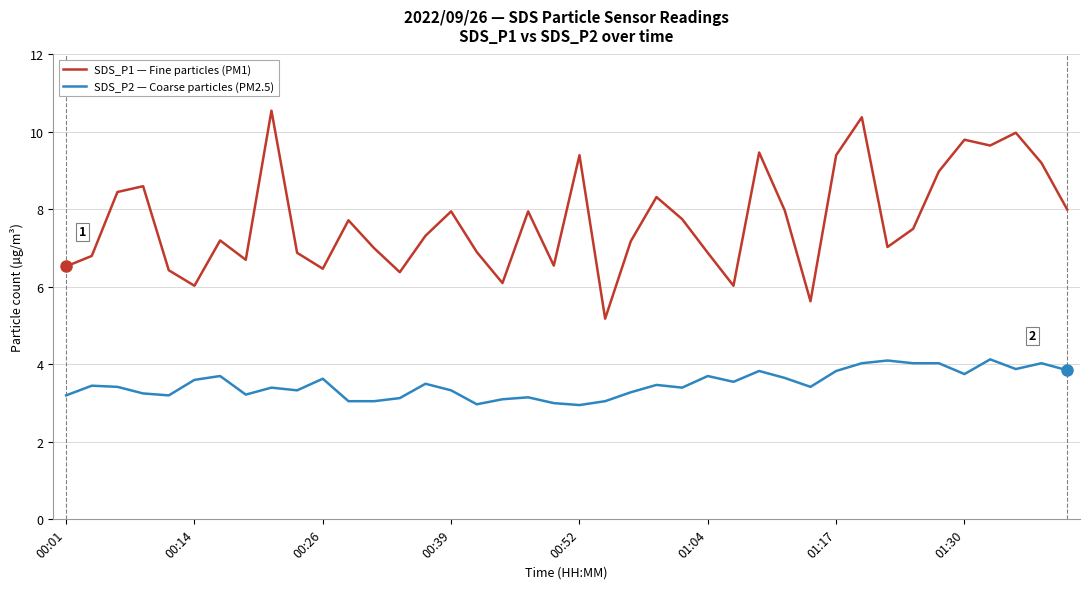

Which series has the largest total across all categories?

SDS_P1 — Fine particles (PM1)